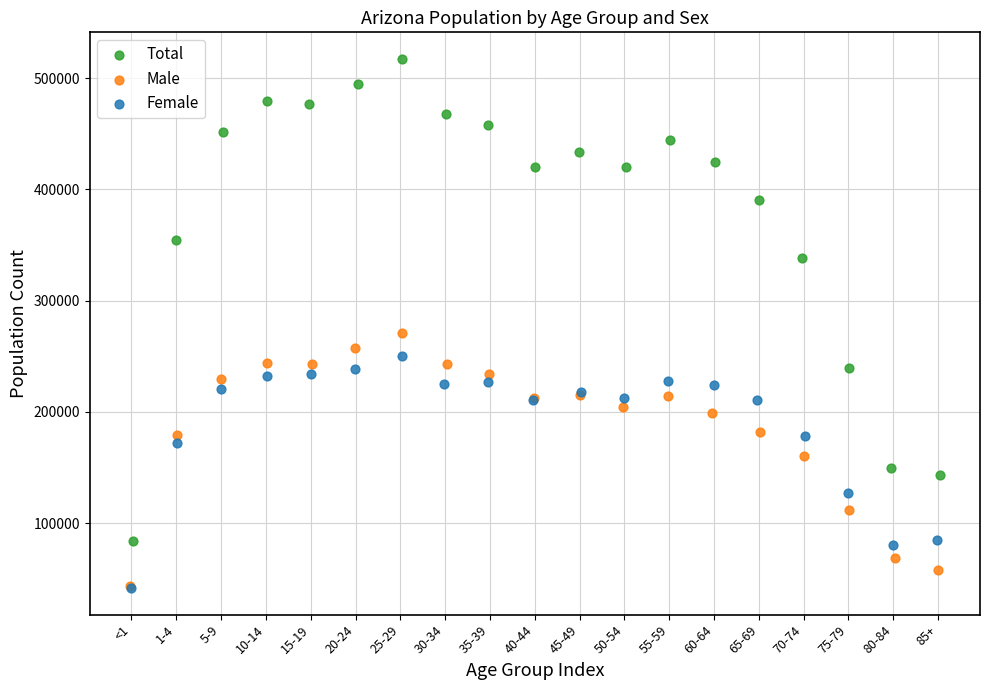

Which series has the widest spread of Y values?

Total